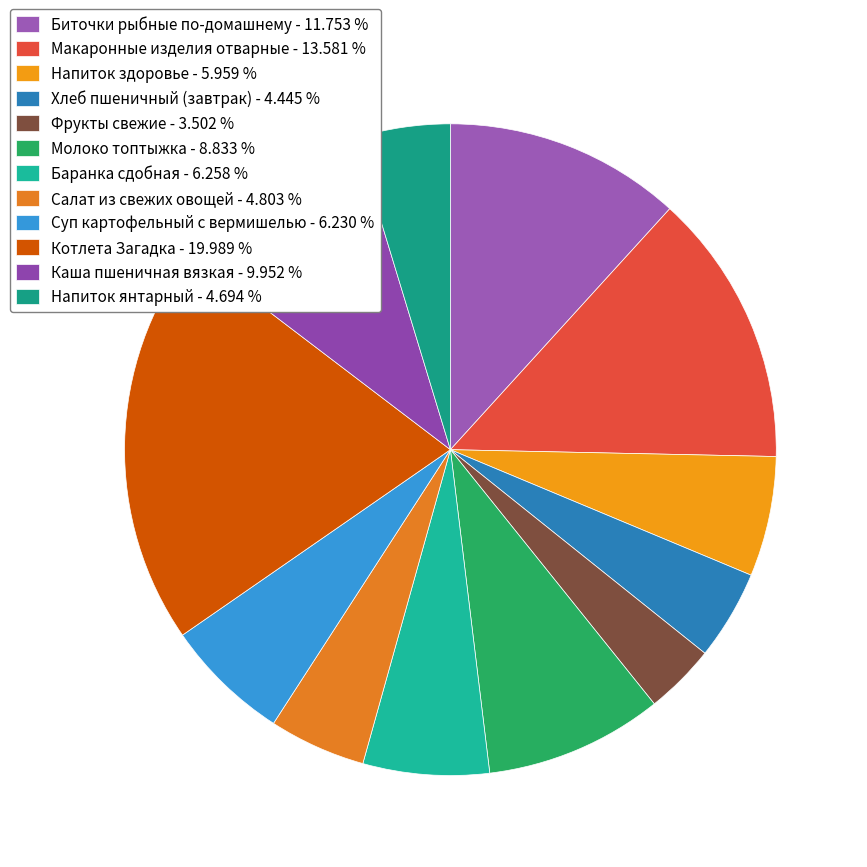

What percentage is the Хлеб пшеничный (завтрак) slice, to the nearest percent?

4%